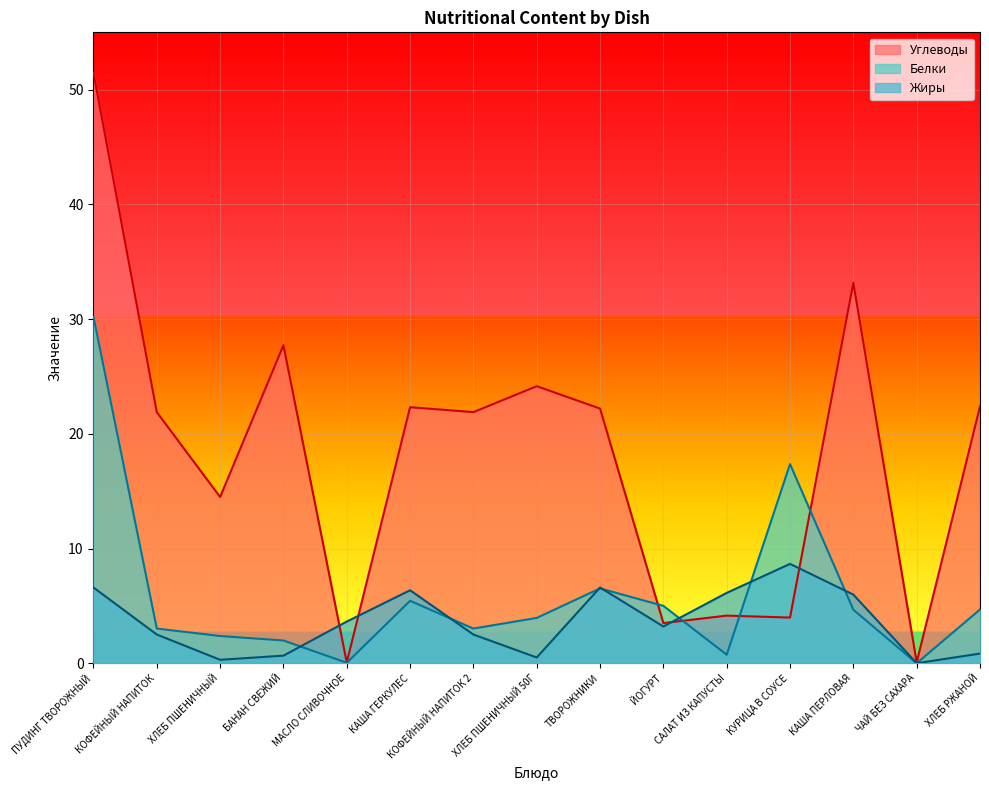

Which series has the largest range (max minus min)?

Углеводы